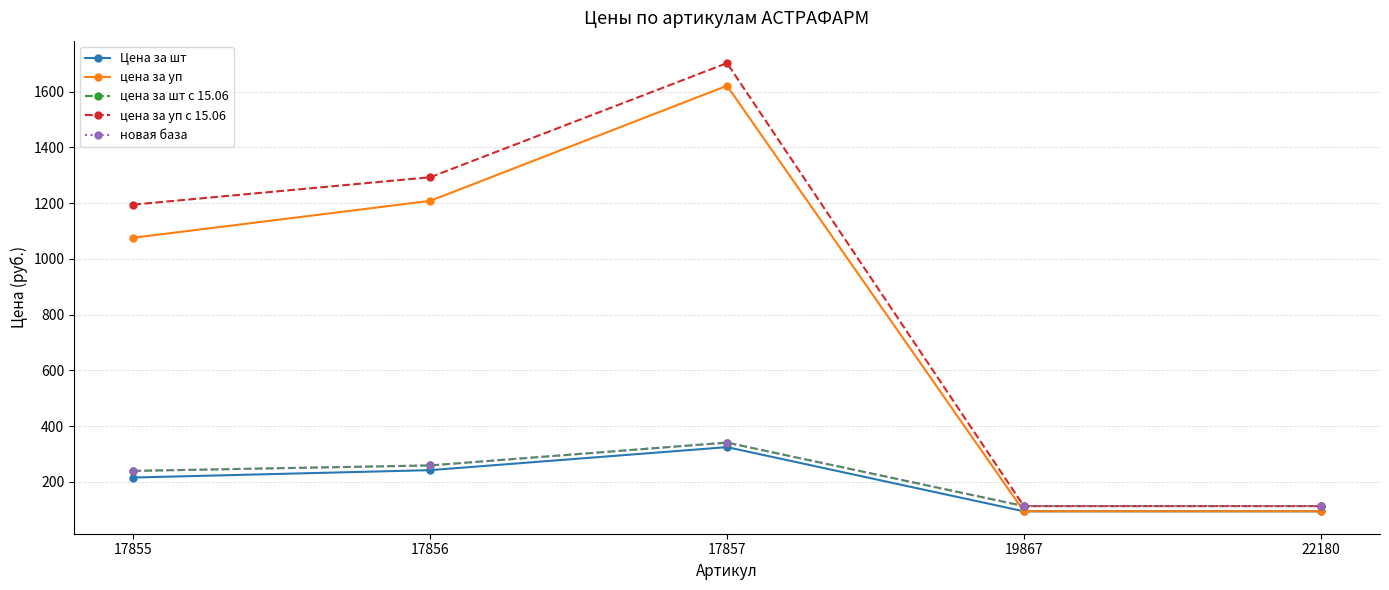

What value does the цена за шт с 15.06 series have at 17856?

258.6